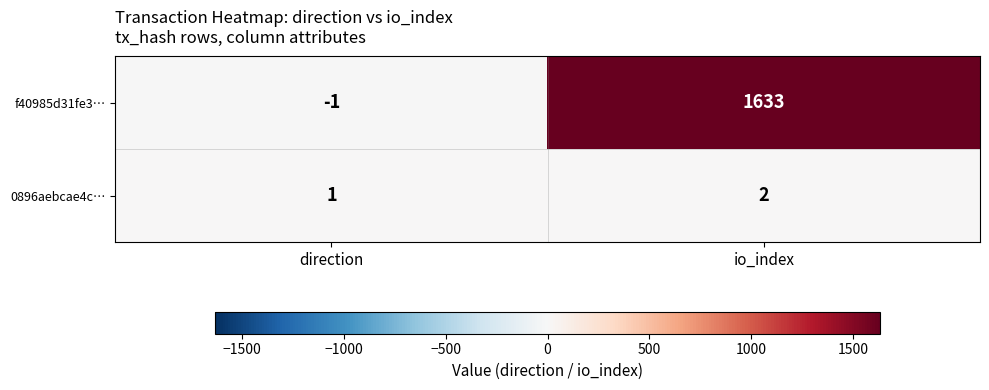

Rank the series by their average value, from lowest to highest.

0896aebcae4c…, f40985d31fe3…